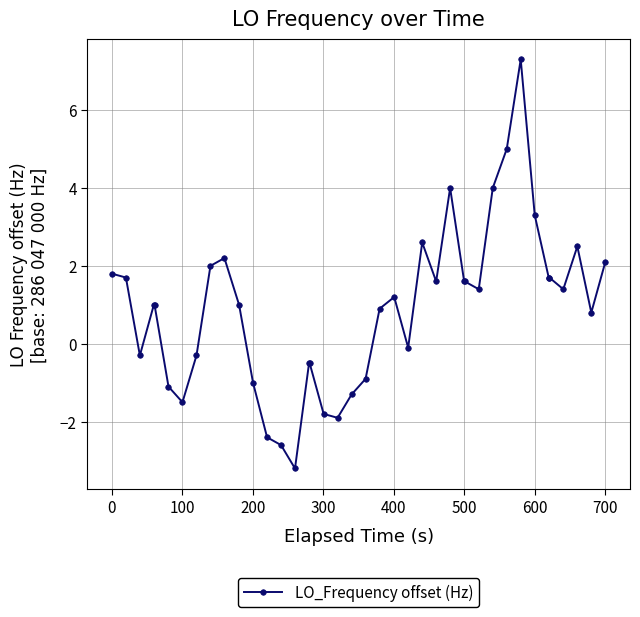

How many negative values are there?

15